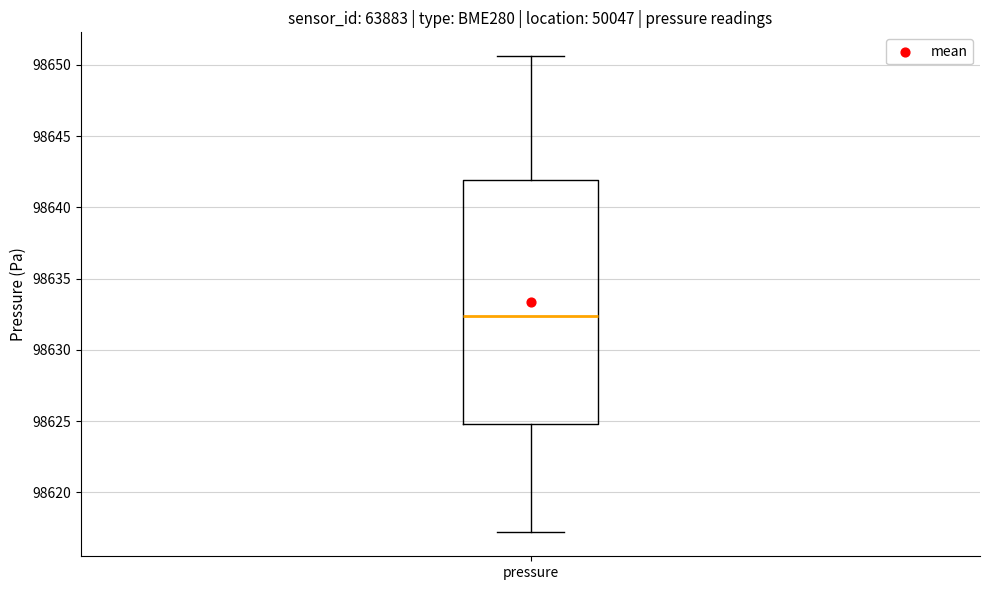

Read this box plot against the y-axis: the position of the median line, the range covered by the box, and the ends of both whiskers. The values are not printed on the chart, so give them approximately, as read against the axis.

median 98632.5, box 98625.0 to 98642.0, whiskers 98617.0 to 98650.5